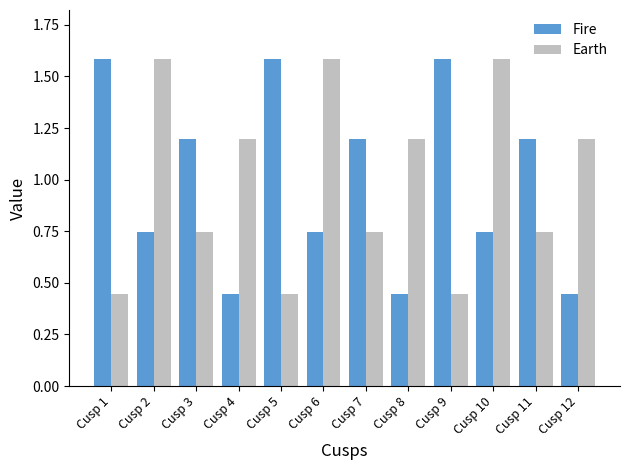

At Cusp 6, list the series in order from smallest to largest.

Fire, Earth